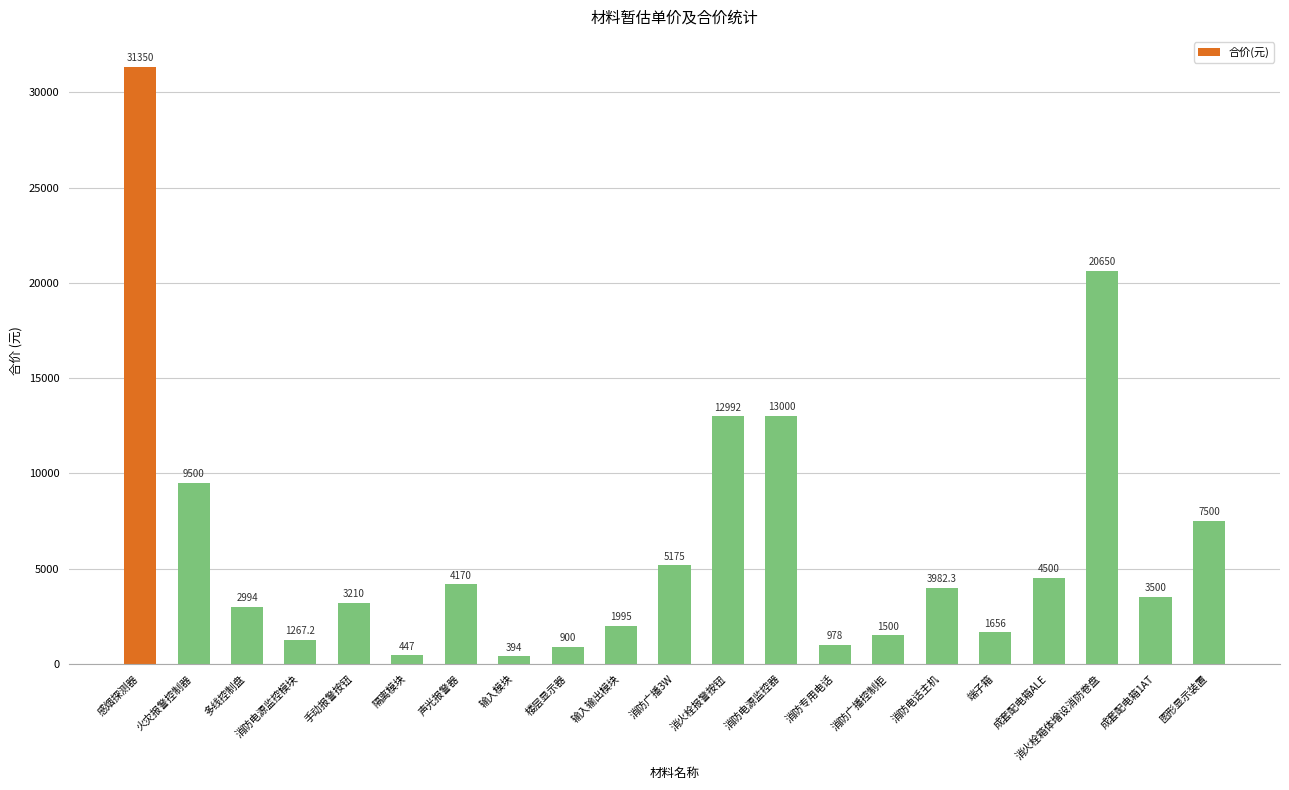

List the labels in order of value, largest first.

感烟探测器, 消火栓箱体增设消防卷盘, 消防电源监控器, 消火栓报警按钮, 火灾报警控制器, 图形显示装置, 消防广播3W, 成套配电箱ALE, 声光报警器, 消防电话主机, 成套配电箱1AT, 手动报警按钮, 多线控制盘, 输入输出模块, 端子箱, 消防广播控制柜, 消防电源监控模块, 消防专用电话, 楼层显示器, 隔离模块, 输入模块